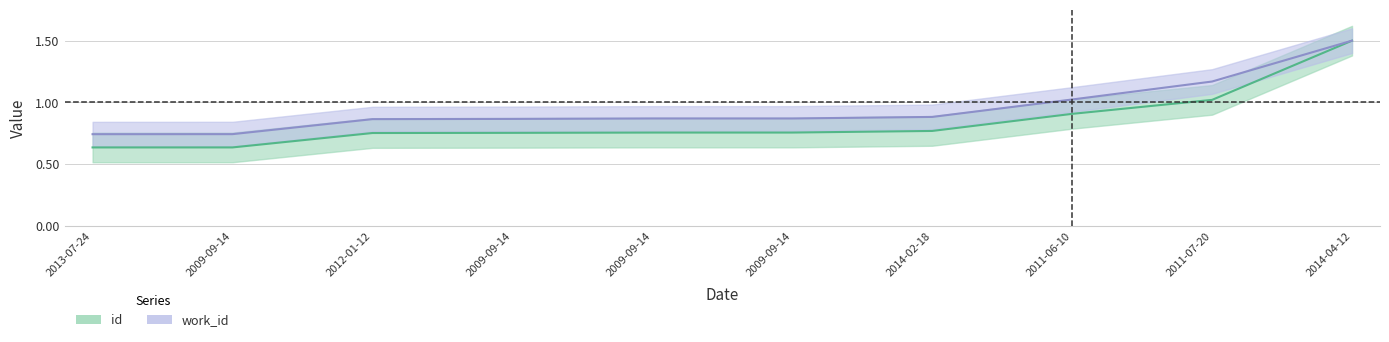

At how many categories does at least one series exceed 1?

3